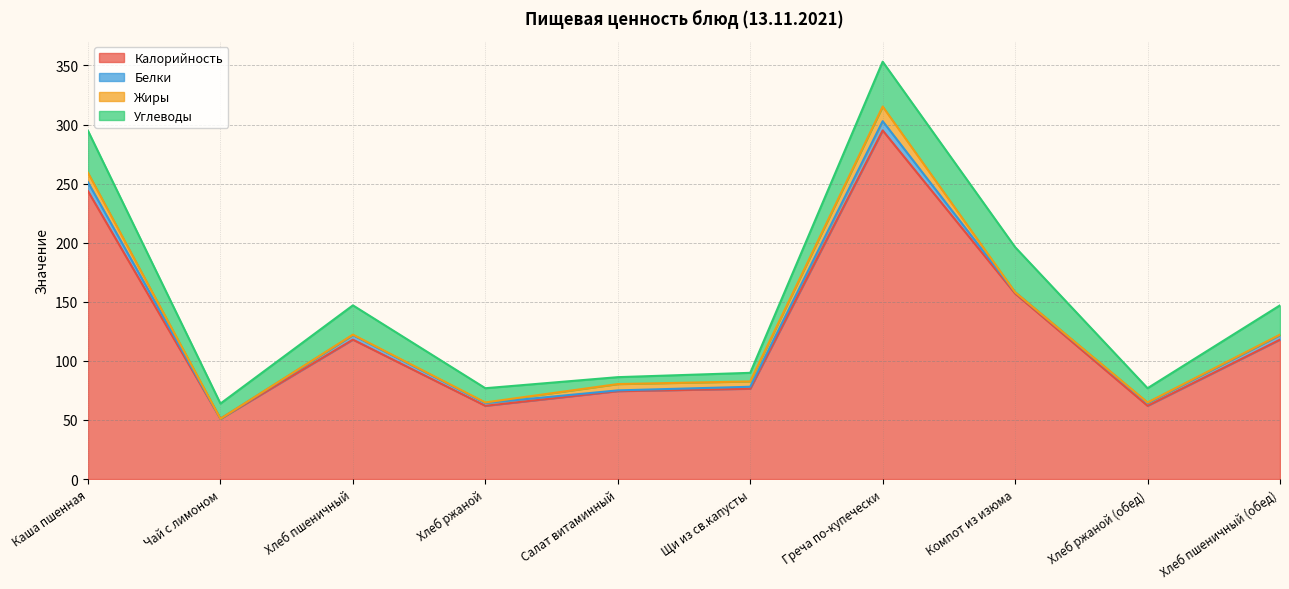

Which series has the largest total across all categories?

Калорийность